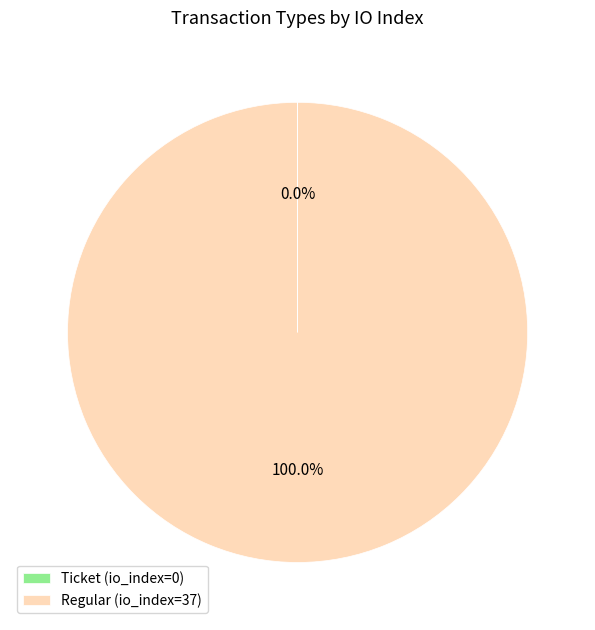

What is the largest slice in the pie chart?

Regular (io_index=37)